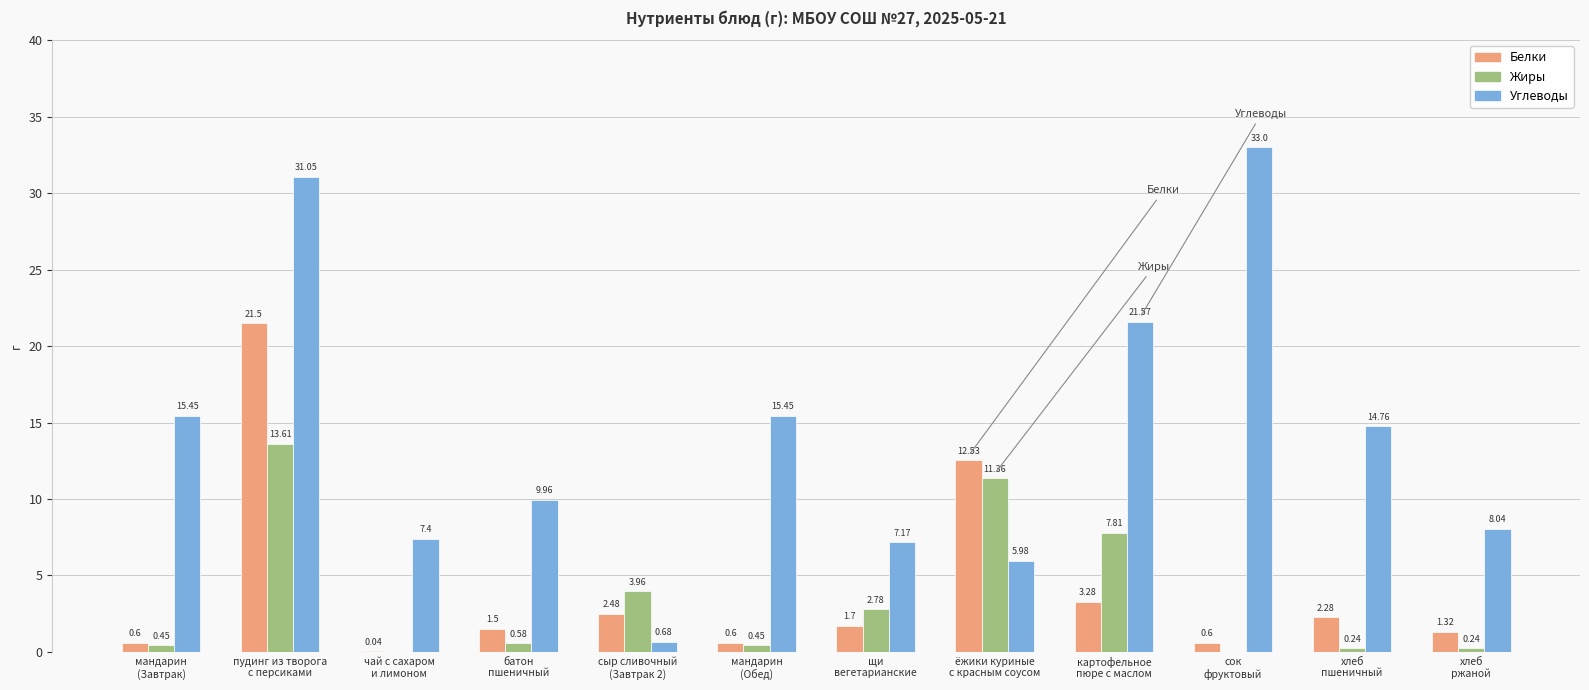

What is the sum of all Белки values?

48.4